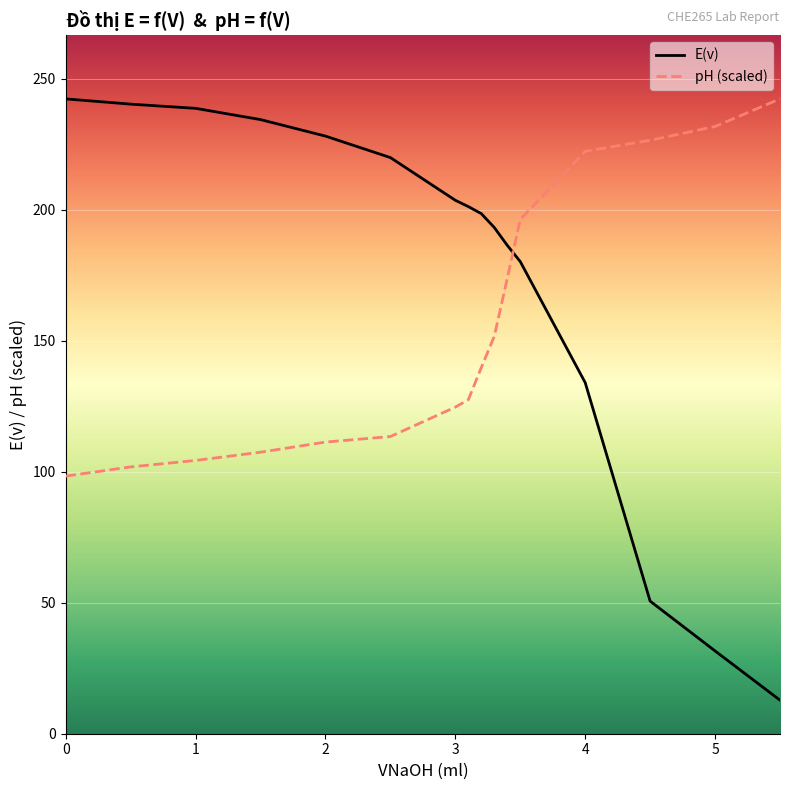

The E(v) series shows 238.7 at 1. True or false?

True